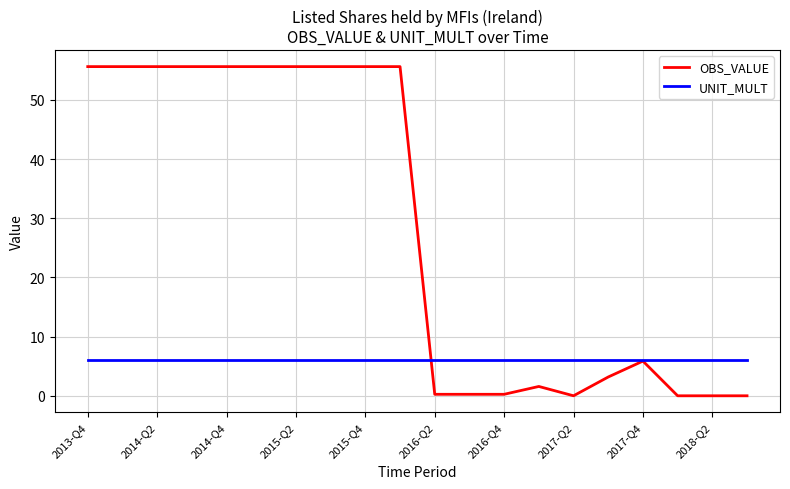

Which series has the largest range (max minus min)?

OBS_VALUE